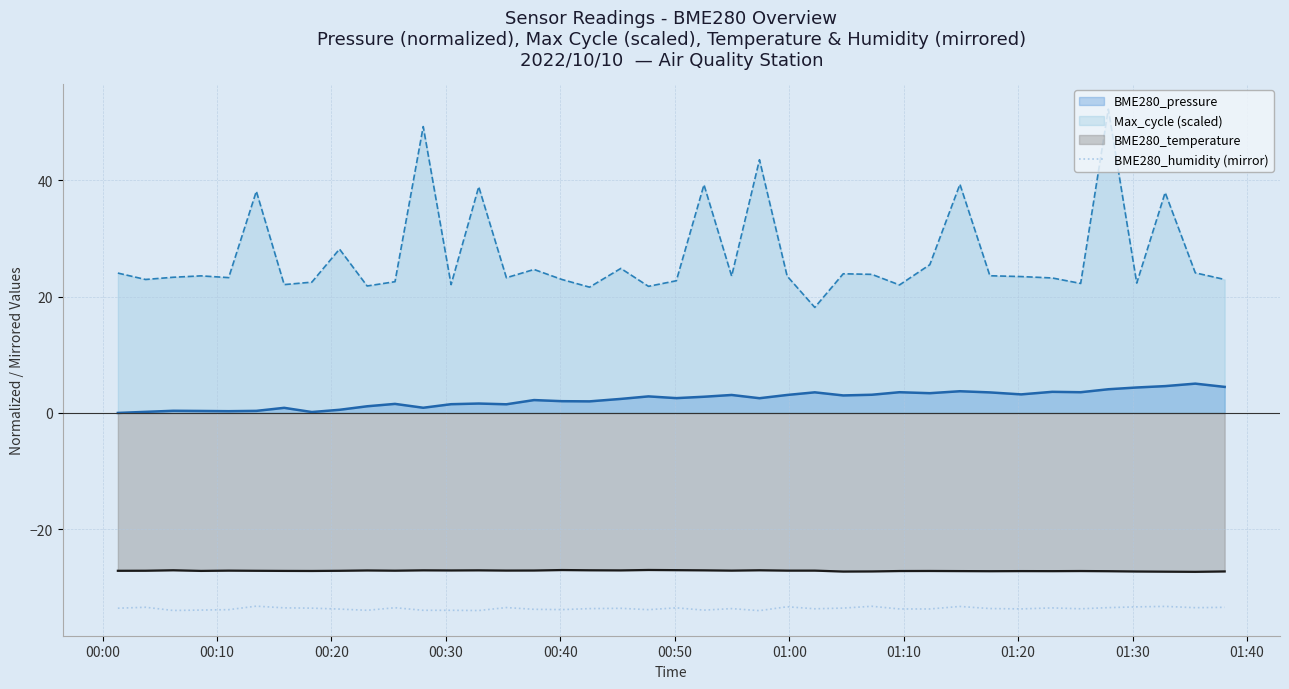

Which series has the largest total across all categories?

Max_cycle (scaled)